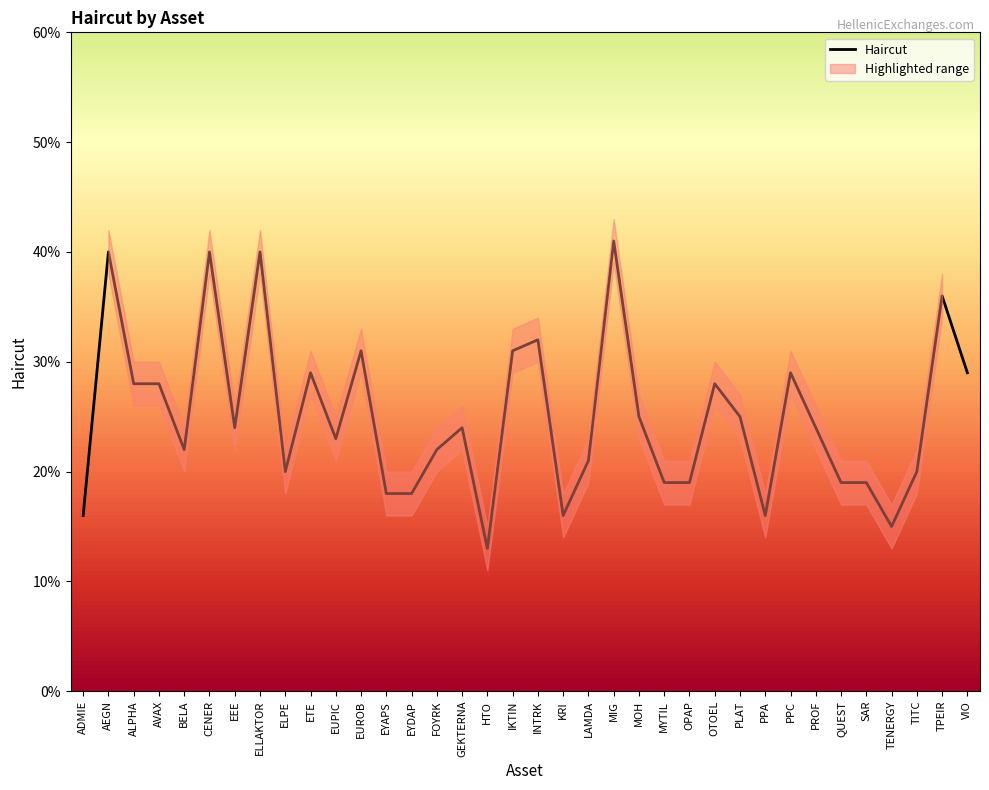

Rank the categories by value from highest to lowest.

MIG, AEGN, CENER, ELLAKTOR, TPEIR, INTRK, EUROB, IKTIN, ETE, PPC, VIO, ALPHA, AVAX, OTOEL, MOH, PLAT, EEE, GEKTERNA, PROF, EUPIC, BELA, FOYRK, LAMDA, ELPE, TITC, MYTIL, OPAP, QUEST, SAR, EYAPS, EYDAP, ADMIE, KRI, PPA, TENERGY, HTO